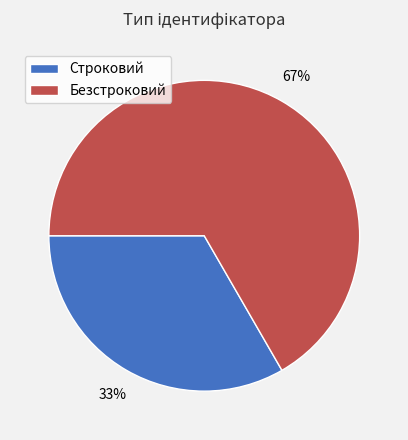

To the nearest percent, what portion does Строковий represent?

33%